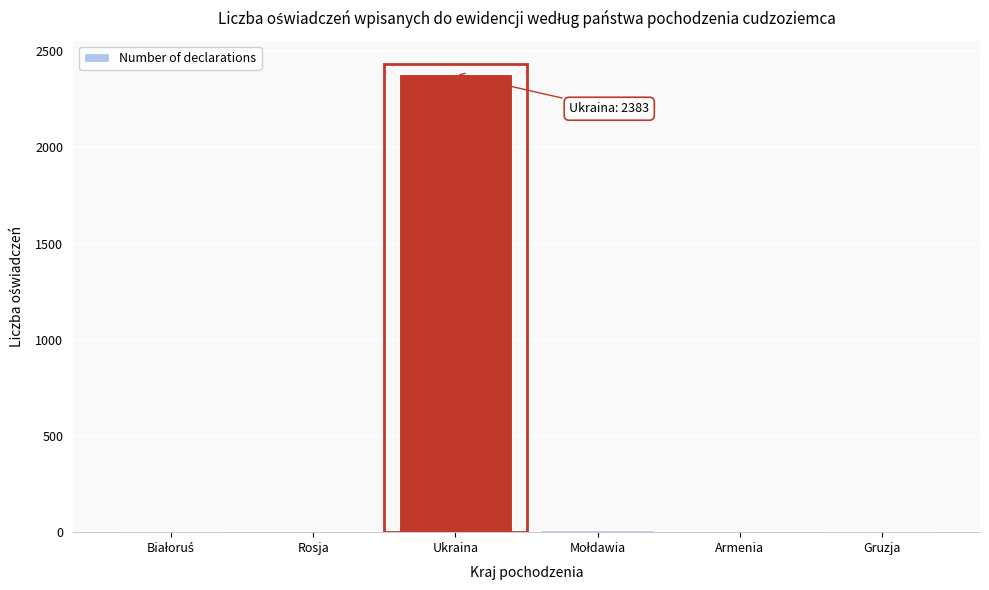

What is the greatest value displayed?

2383